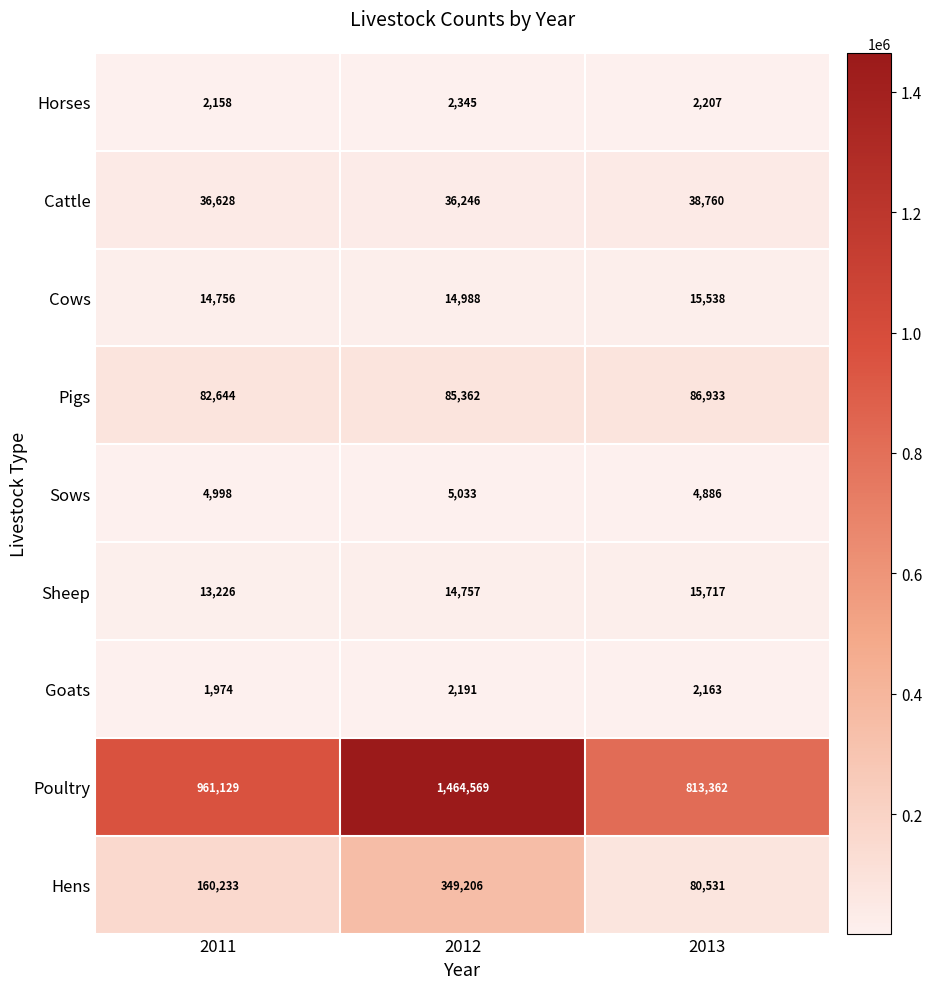

What is the difference between the Sows values at 2013 and 2012?

147